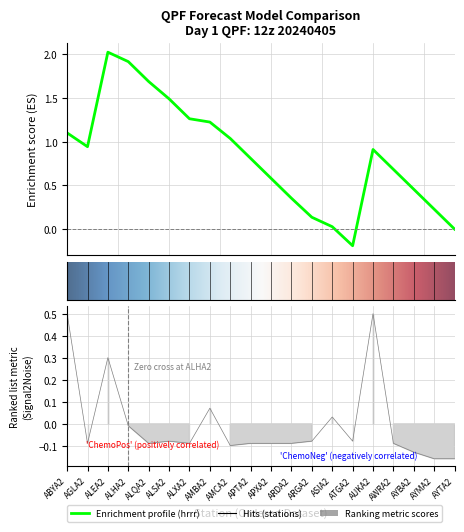

Does the chart have visible grid lines?

Yes